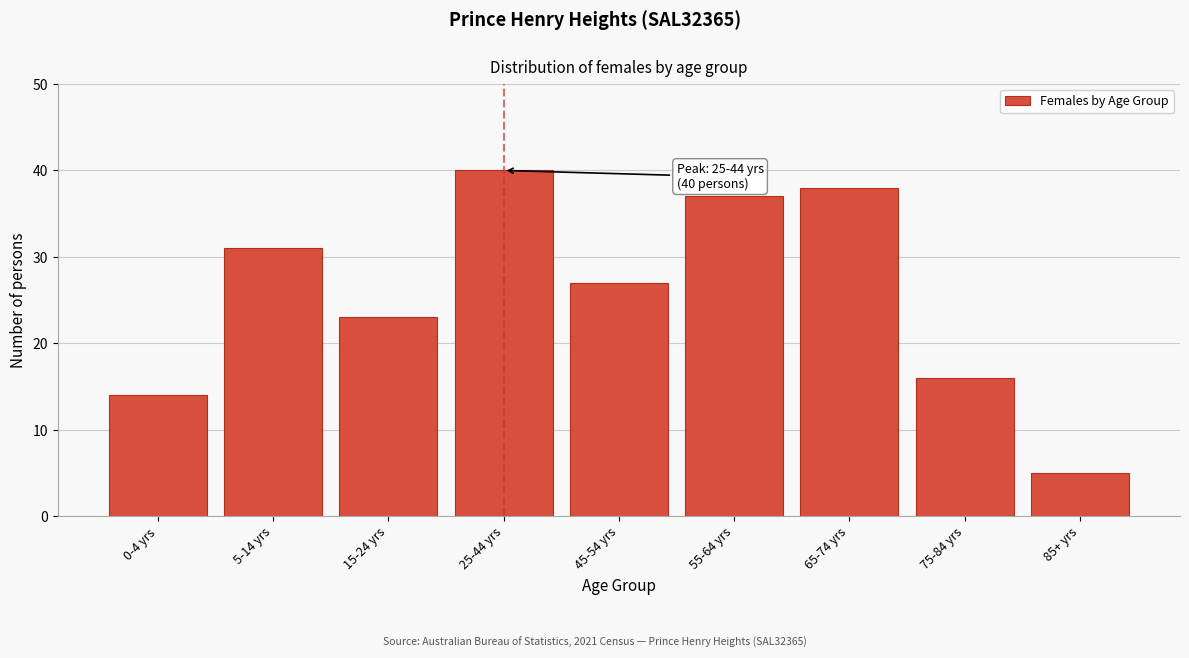

Reading left to right, transcribe all the data shown in this chart.

14	31	23	40	27	37	38	16	5